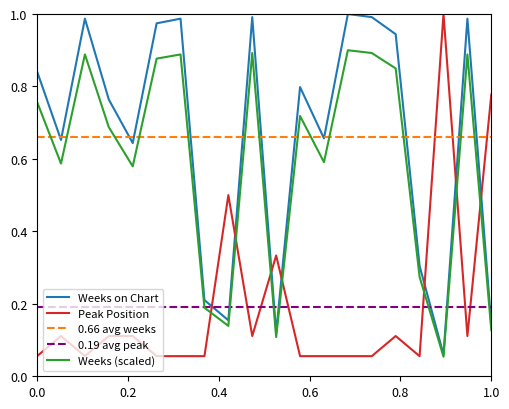

How many categories are shown in the chart?

20